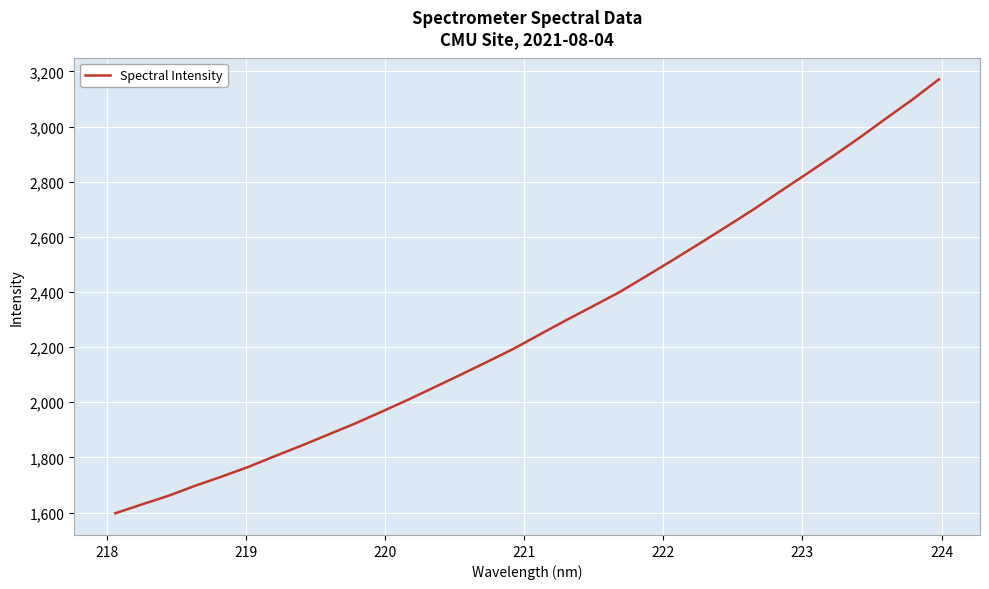

What is the smallest value displayed?

1597.4